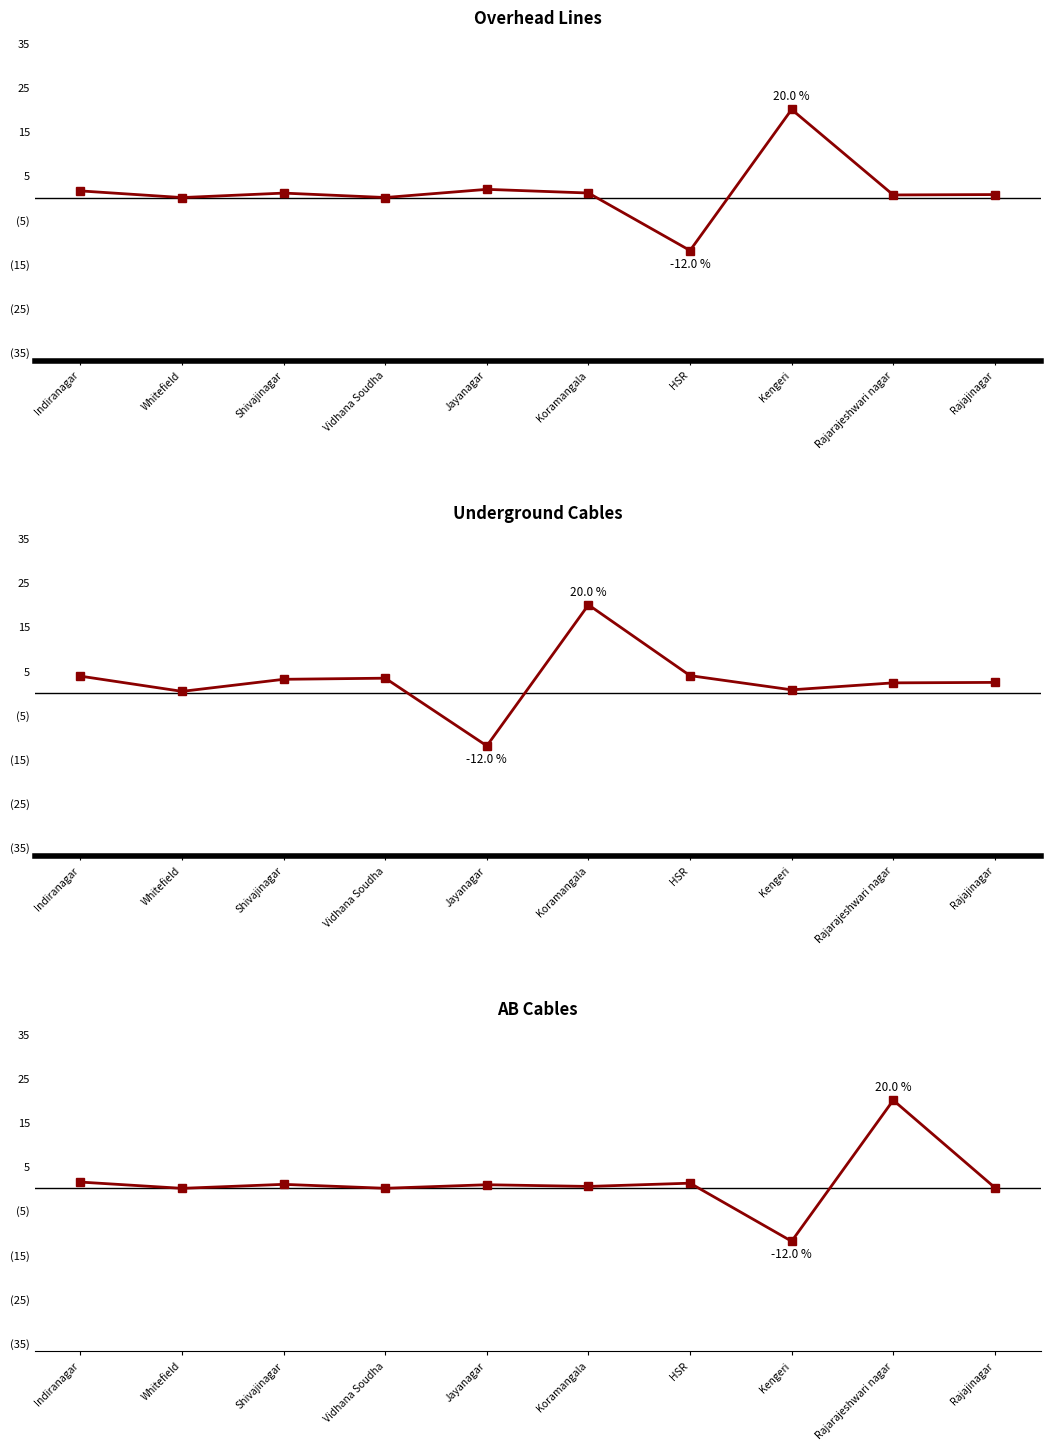

Which label corresponds to the largest value in the chart?

Kengeri